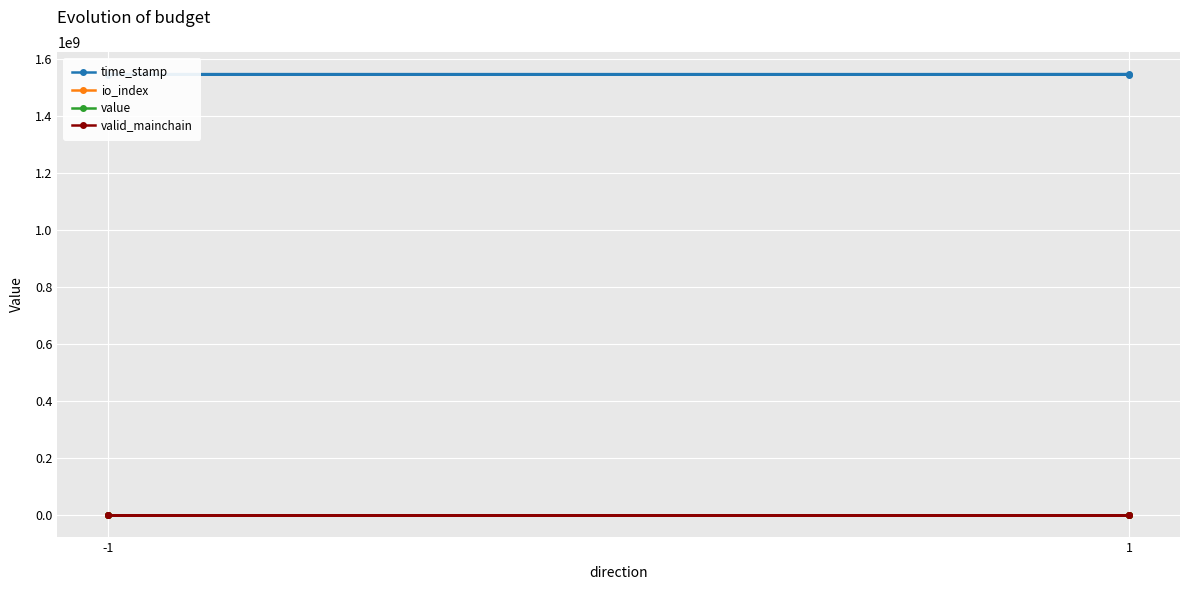

Which series changed the most between -1 and 1?

time_stamp